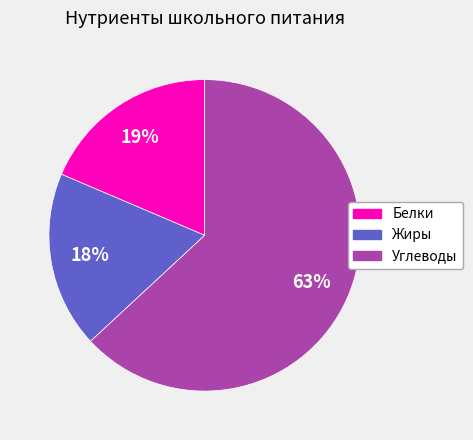

Count the number of slices in the pie.

3